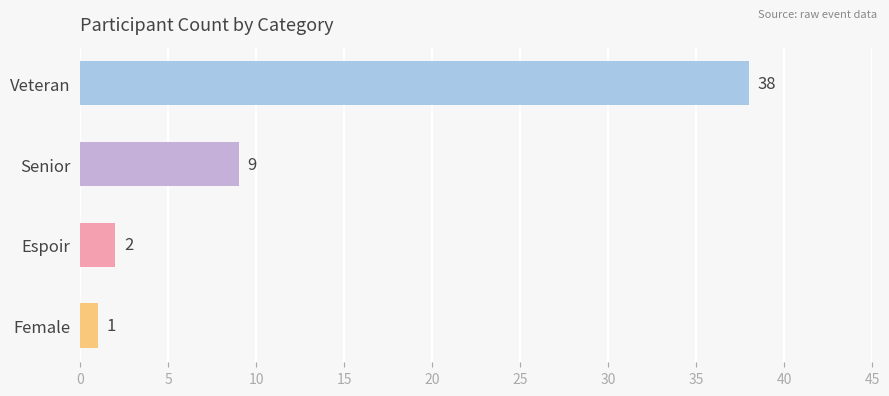

Reading top to bottom, what are all the values shown in this chart?

Veteran=38	Senior=9	Espoir=2	Female=1